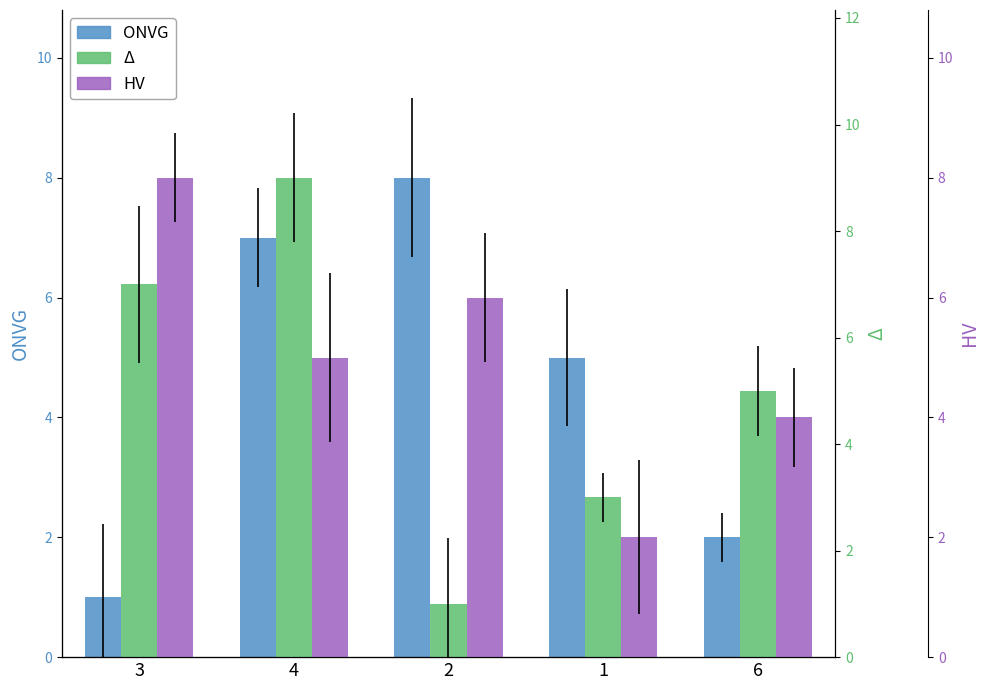

At which category is the sum across all series the highest?

4